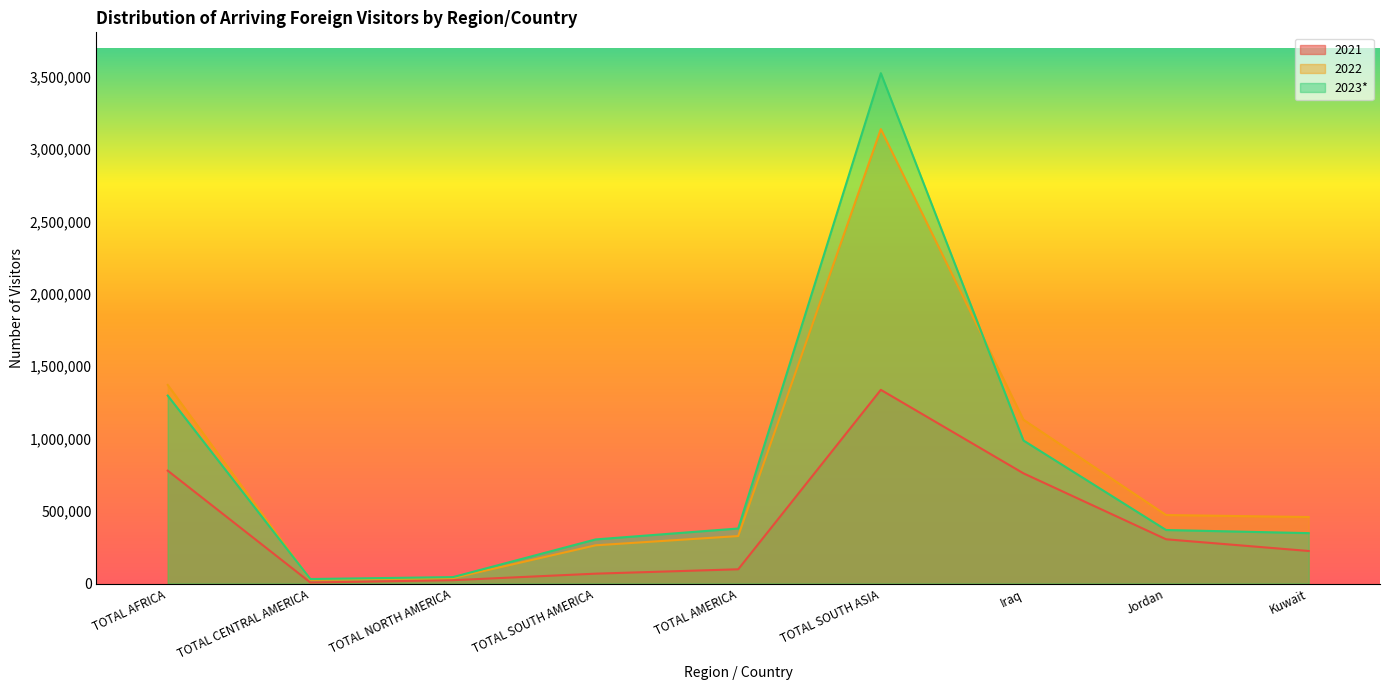

Which series has the largest total across all categories?

2023